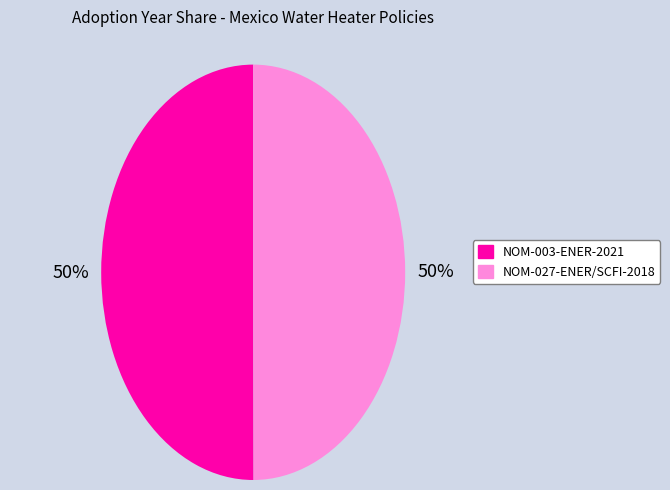

What is the ratio of the value at NOM-003-ENER-2021 to the value at NOM-027-ENER/SCFI-2018?

1.0